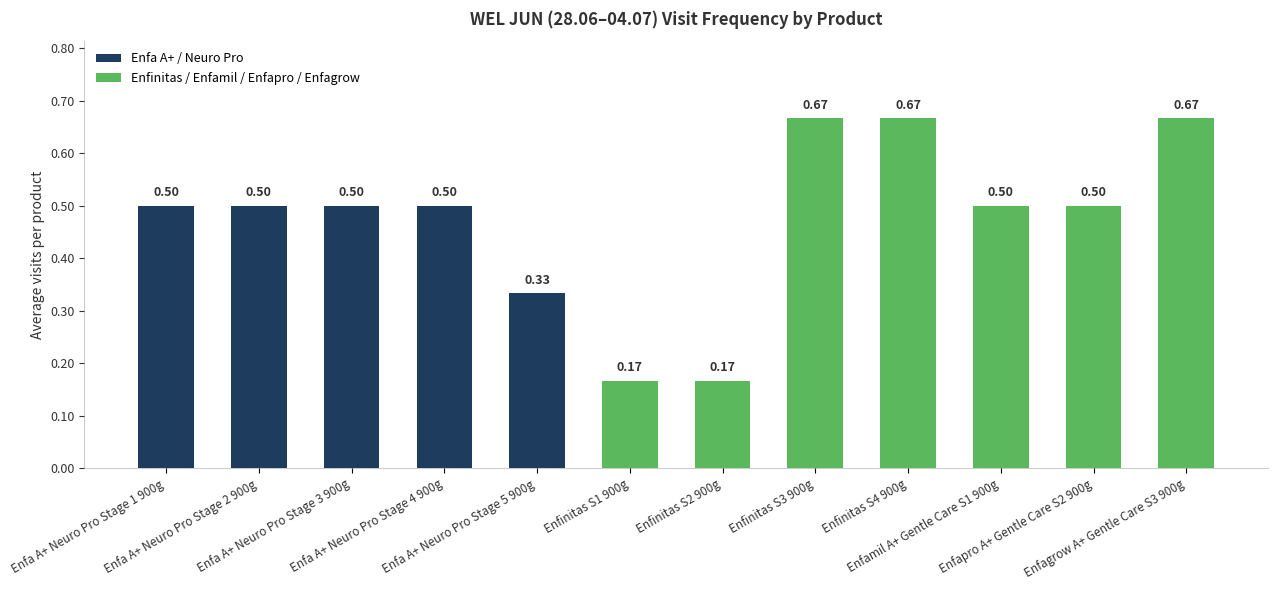

What is the difference between the second highest and second lowest values?

0.5